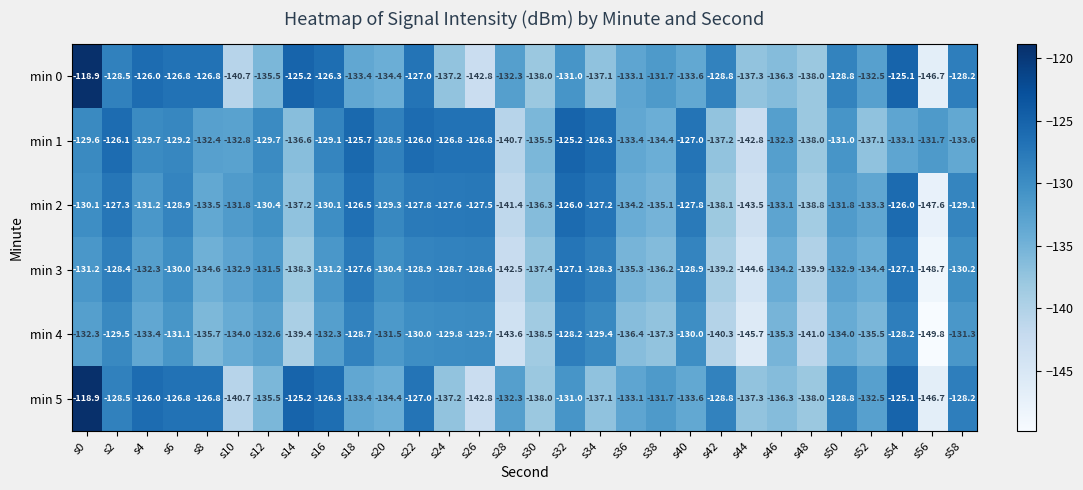

What is the difference between the maximum and minimum values in the min 0 series?

27.8